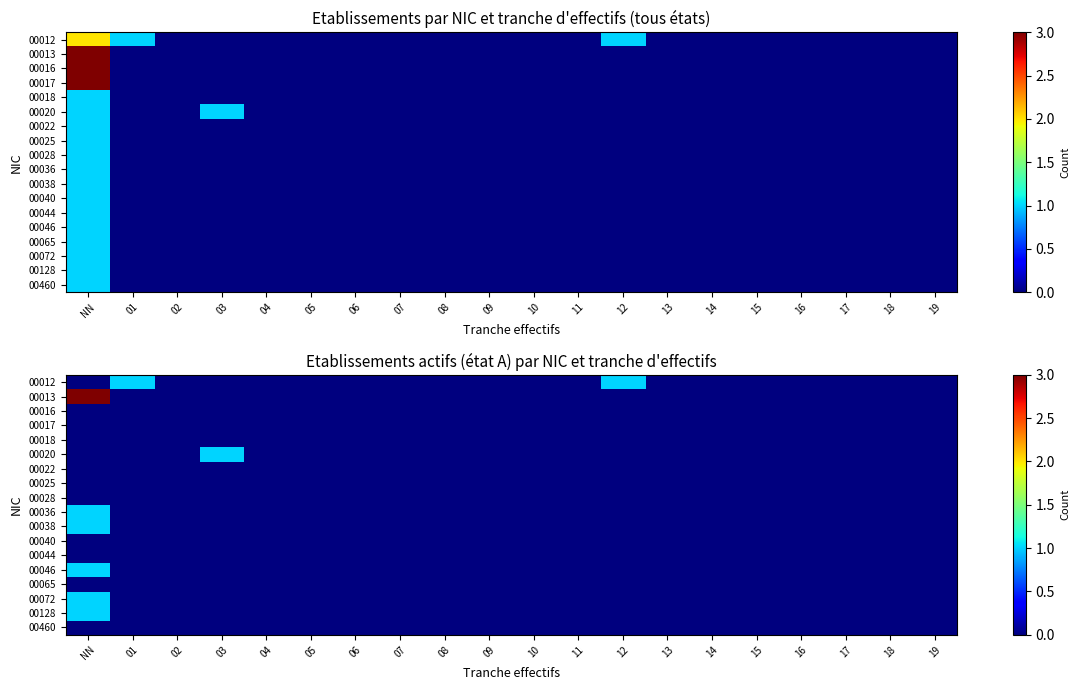

Which has a higher value, 03 or NN?

03